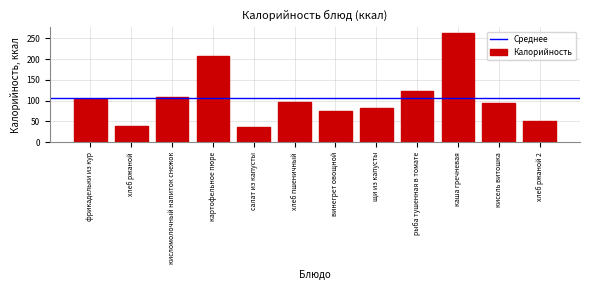

Reading left to right, what are all the values shown in this chart?

фрикадельки из кур=103	хлеб ржаной=40	кисломолочный напиток снежок=110	картофельное пюре=207	салат из капусты=36	хлеб пшеничный=98	винегрет овощной=75	щи из капусты=82	рыба тушенная в томате=124	каша гречневая=263	кисель витошка=95	хлеб ржаной 2=50